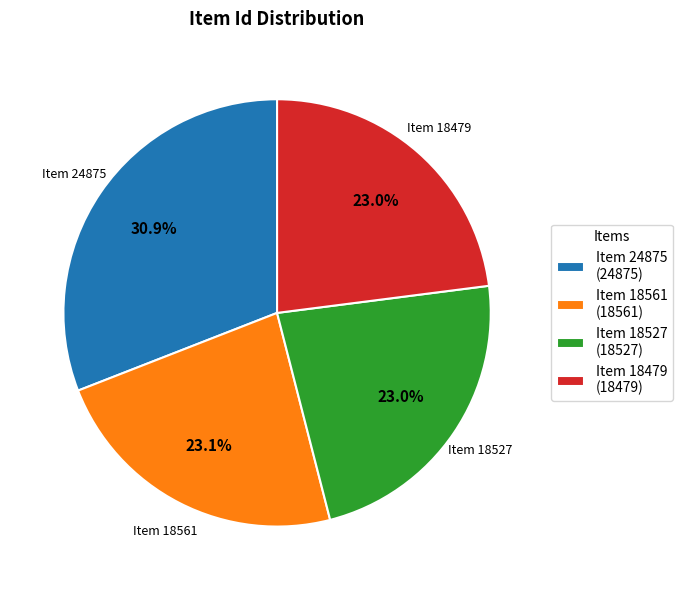

Does Item 18561 (18561) account for over 50% of the chart?

No